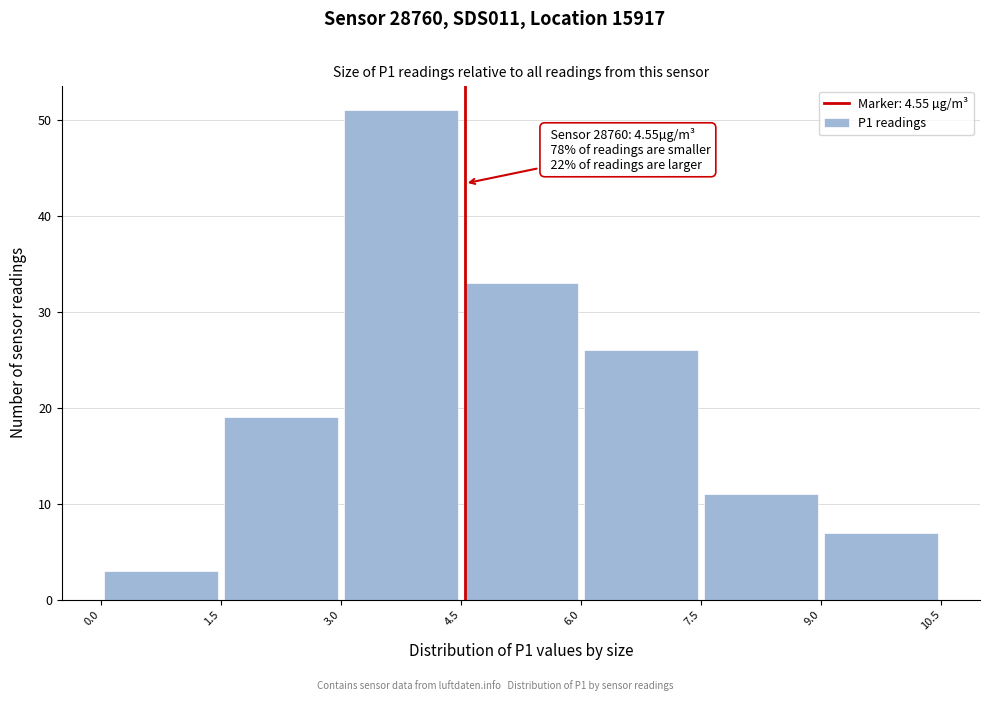

Over which range of the x-axis is the bar tallest?

3.0 to 4.5